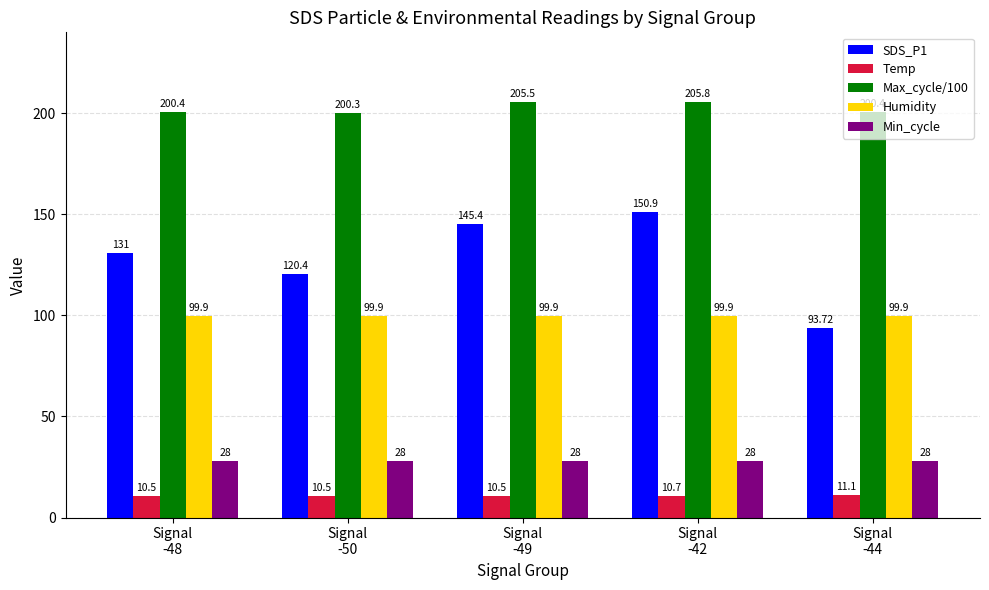

What is the sum of all Temp values?

53.3